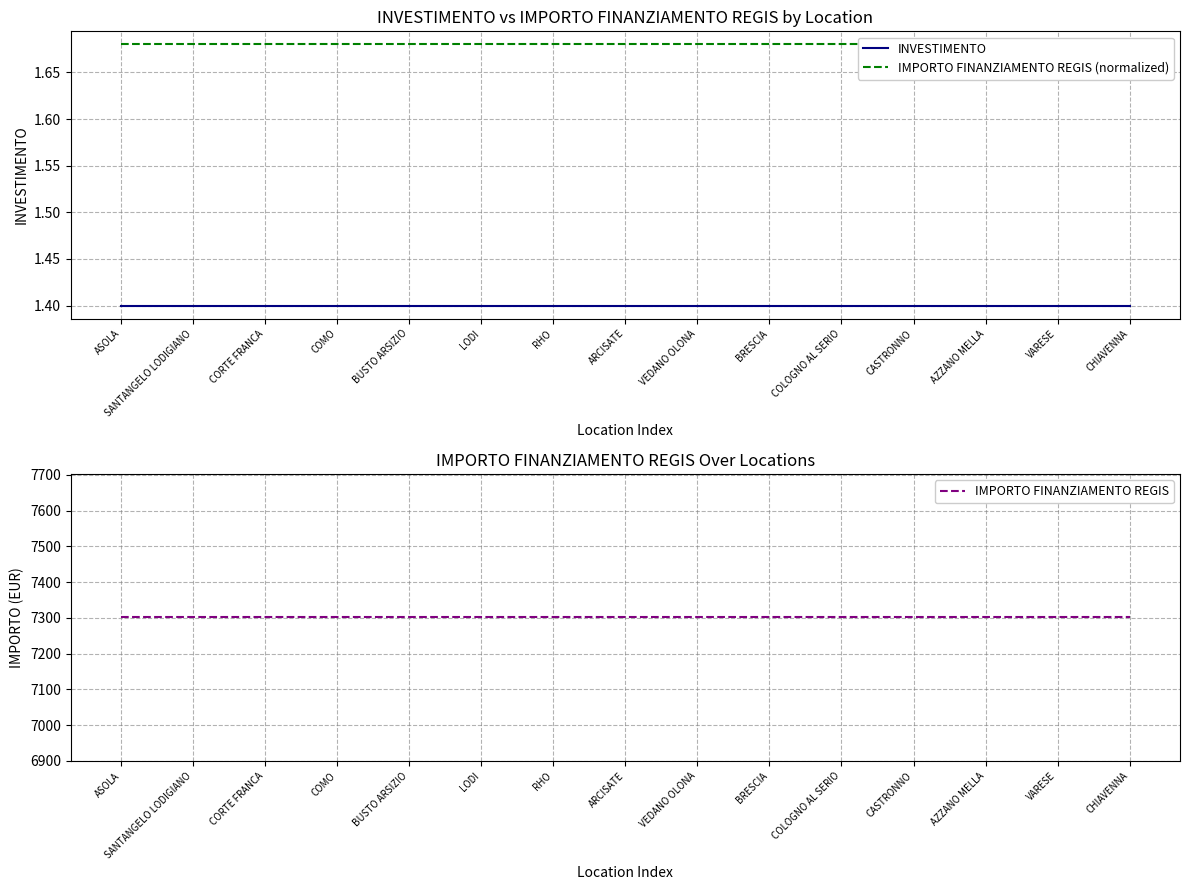

What is the sum of the IMPORTO FINANZIAMENTO REGIS (normalized) values at COLOGNO AL SERIO and AZZANO MELLA?

3.4